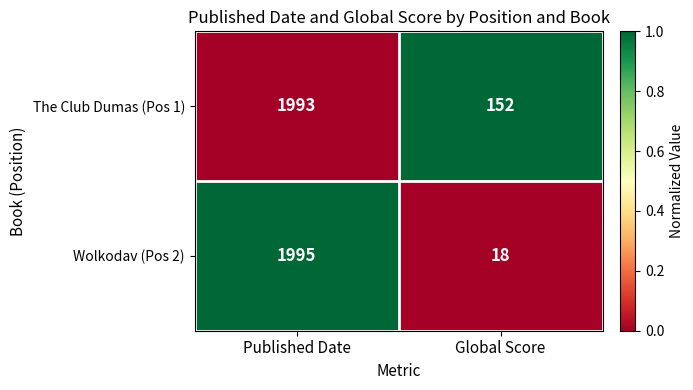

What is the smallest value displayed?

18